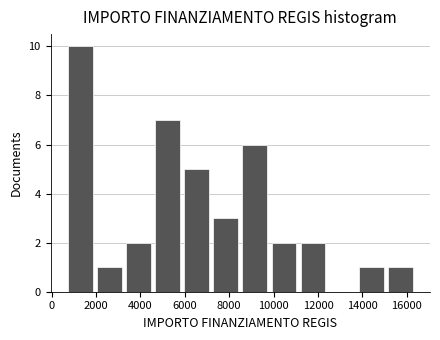

What is the height of the bar covering 4600 to 6000 on the x-axis? Neither the bar edges nor the heights are printed on the chart, so give them approximately, as read against the axes.

7